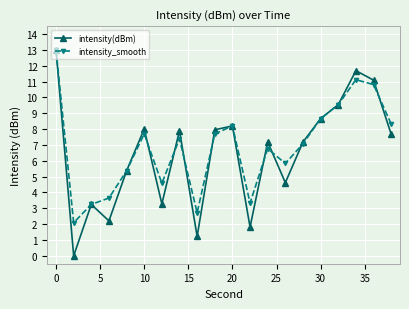

True or false: intensity_smooth and intensity(dBm) cross at least once.

True